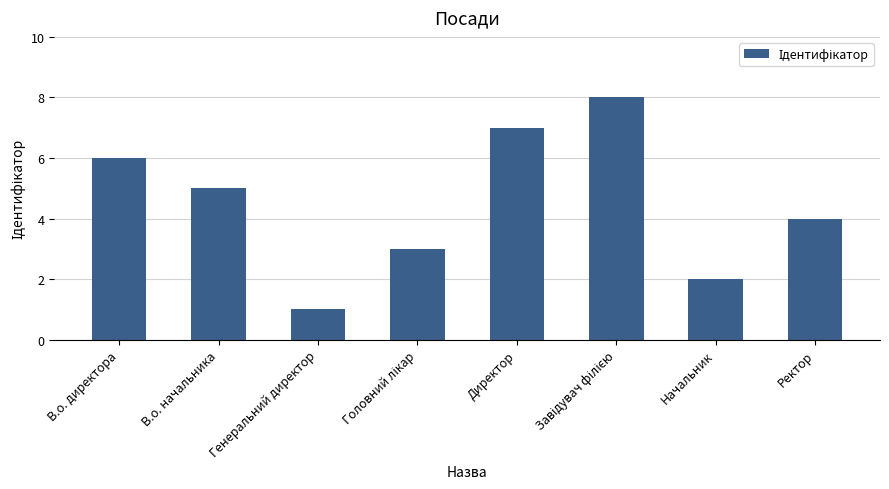

At which category does the chart reach its minimum across all series?

Генеральний директор